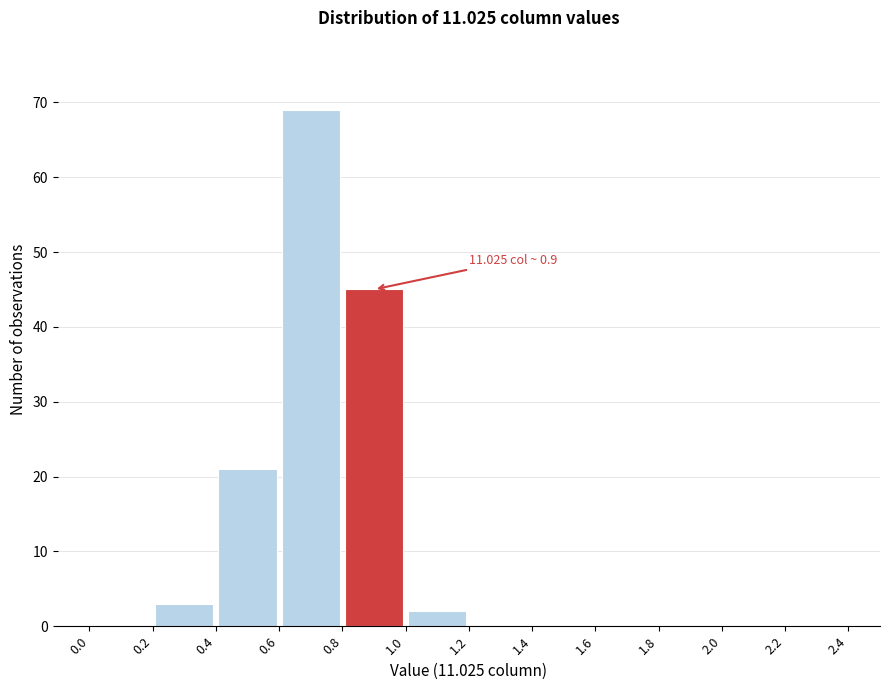

Over which range of the x-axis is the bar tallest?

0.6 to 0.8